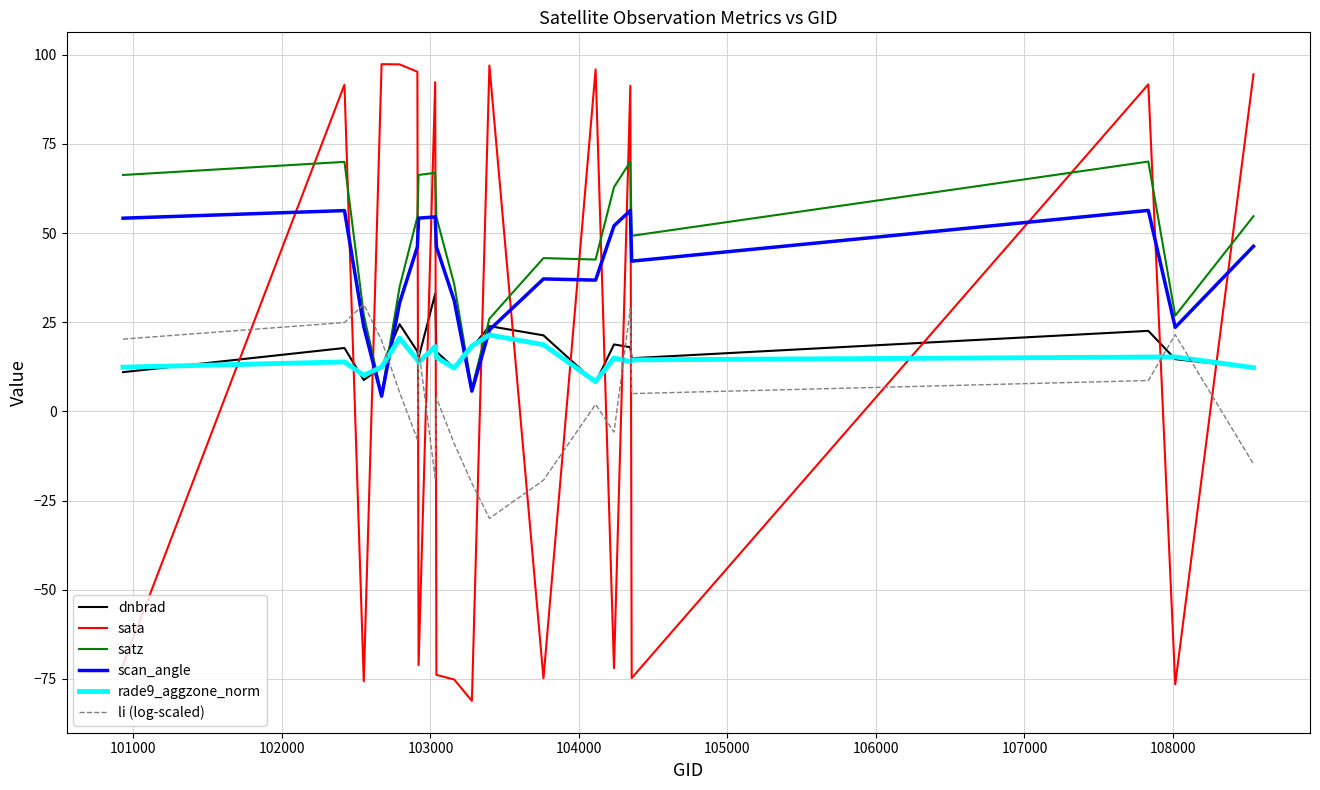

What is the sum of all dnbrad values?

340.5